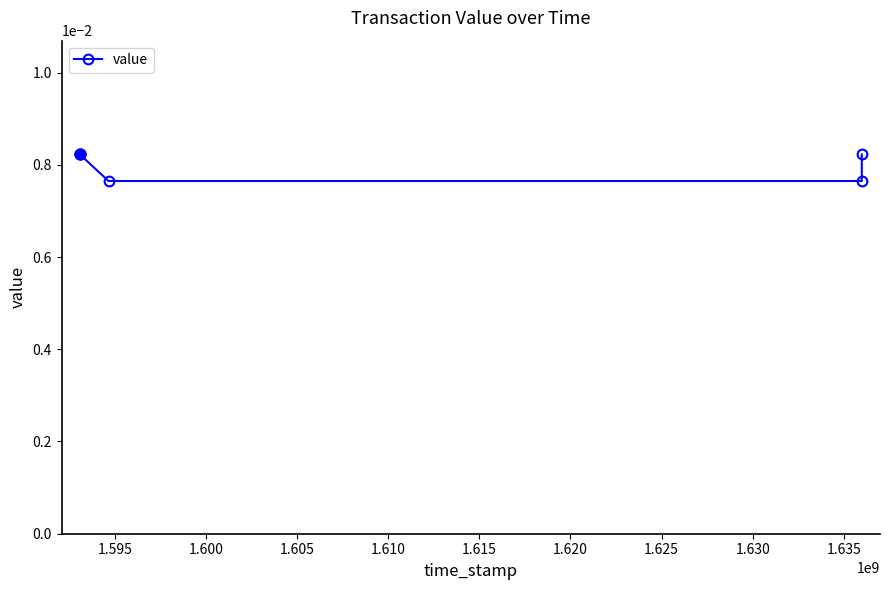

How many lines are shown in the chart?

1